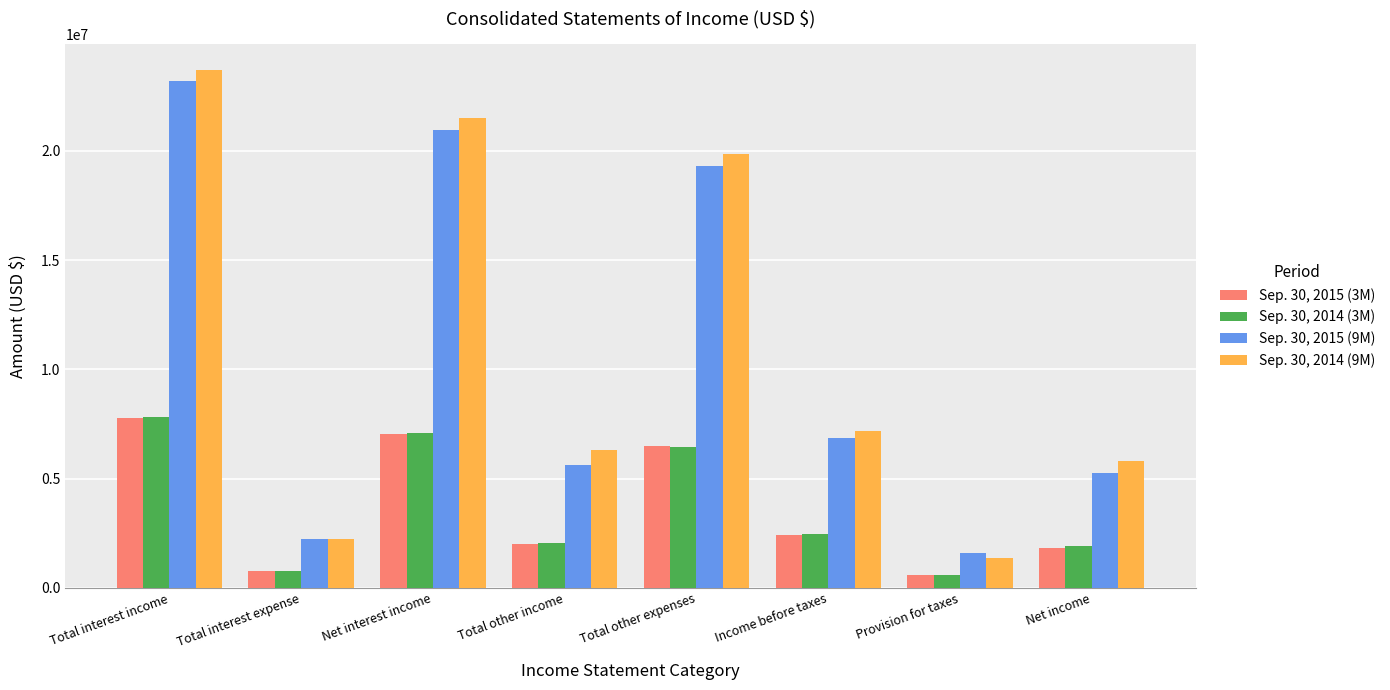

What is the label of the 3rd bar from the left?

Net interest income